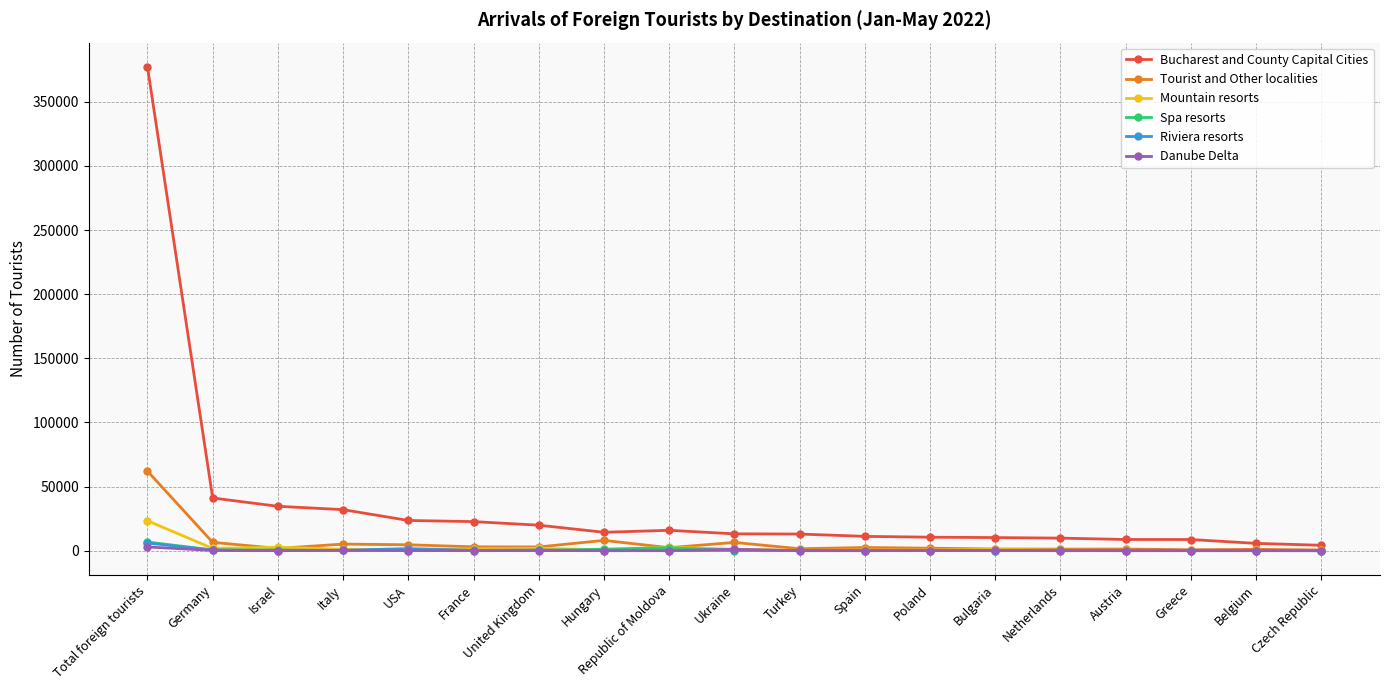

The Mountain resorts series shows 561 at Spain. True or false?

True